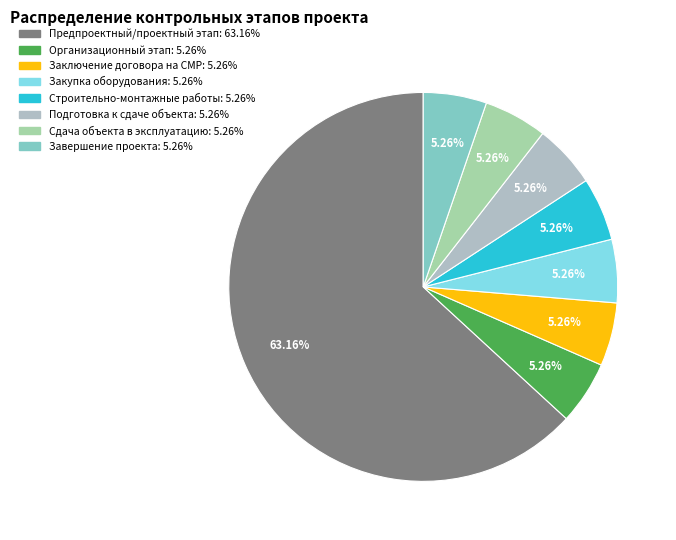

Count the number of slices in the pie.

8